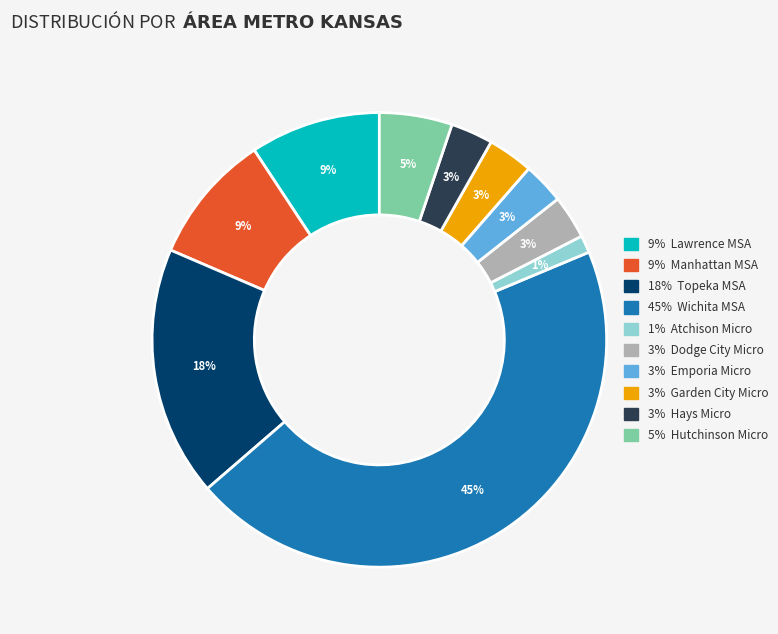

Count the number of slices in the pie.

10